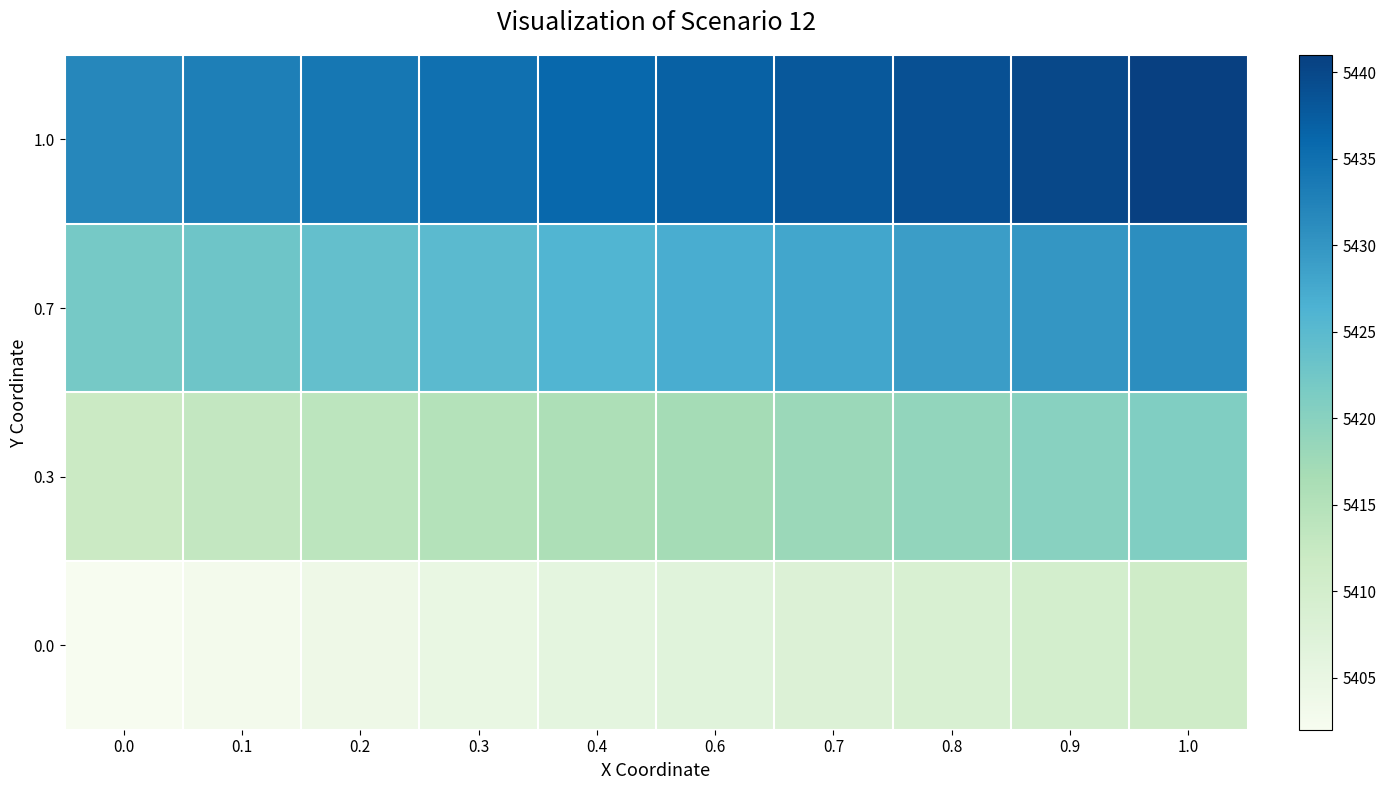

Count the number of categories in the chart.

10